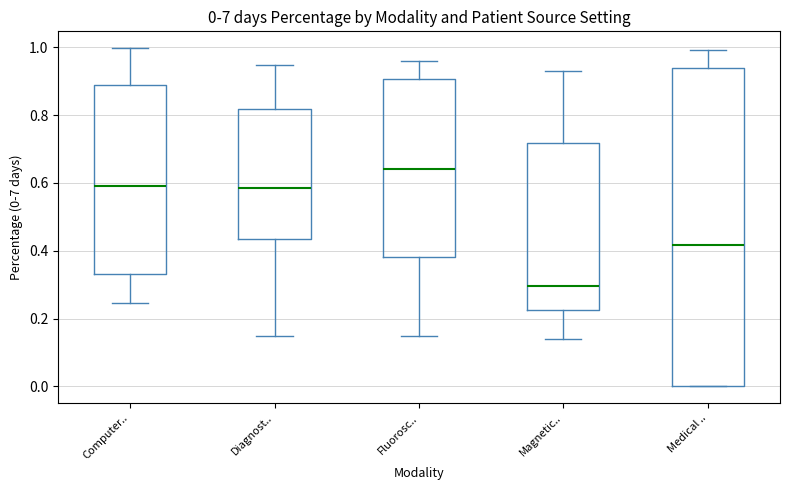

Which box is the tallest, from its lower edge to its upper edge?

Medical ..